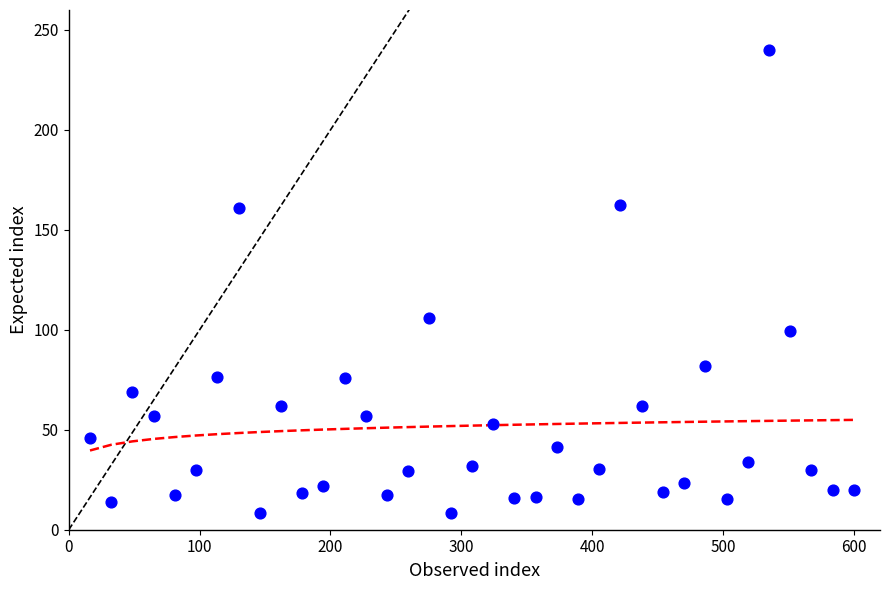

What Y value in the scatter plot is closest to 124?

105.9